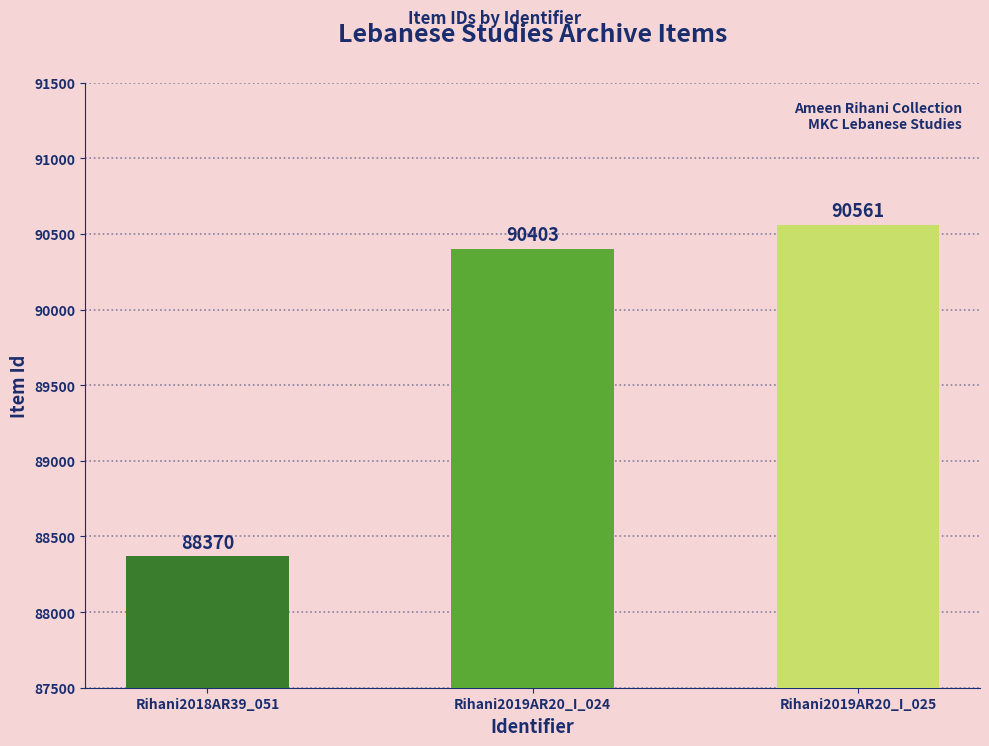

The chart shows a value of 88370 at Rihani2018AR39_051. True or false?

True